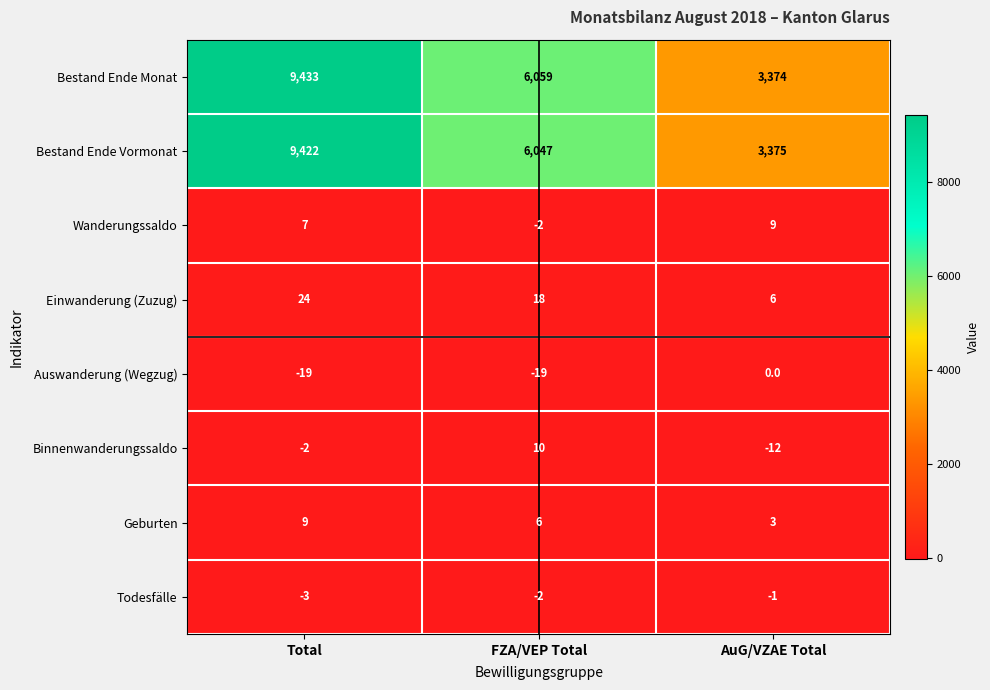

Which series changed the most between FZA/VEP Total and AuG/VZAE Total?

Bestand Ende Monat